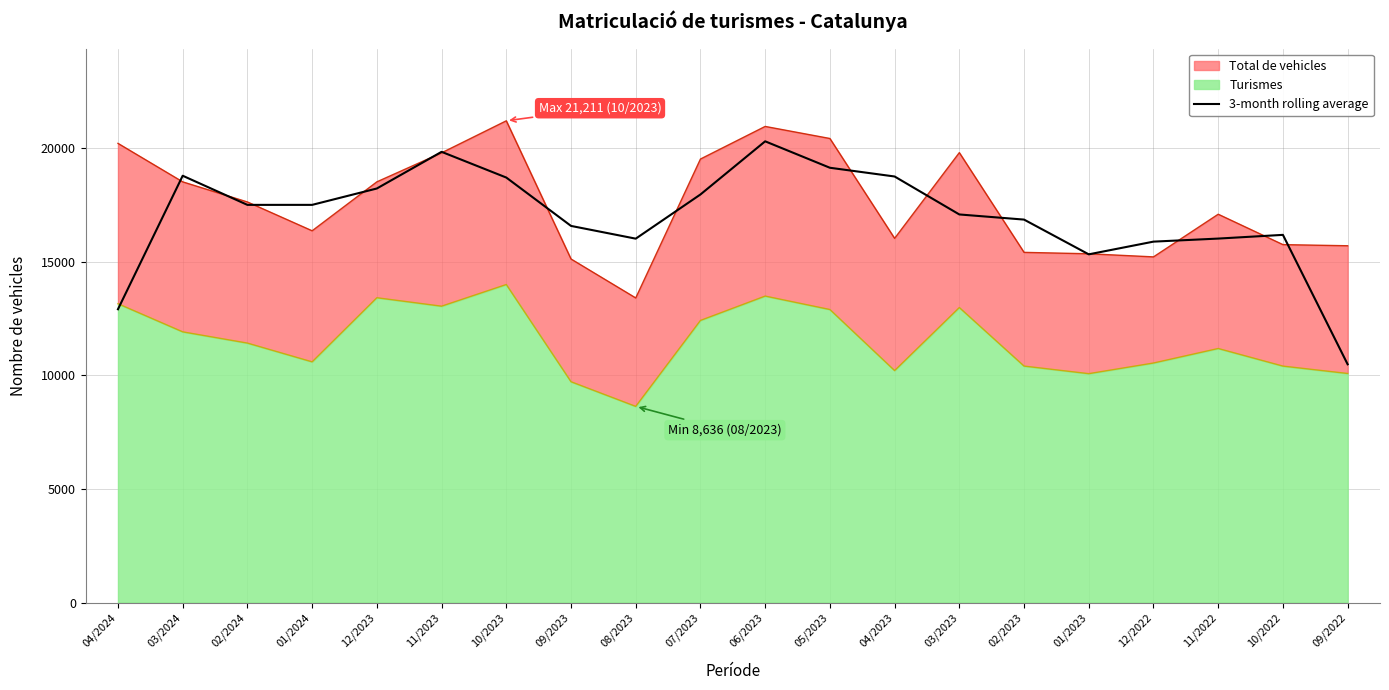

The value at 04/2024 is 19062.8. True or false?

False